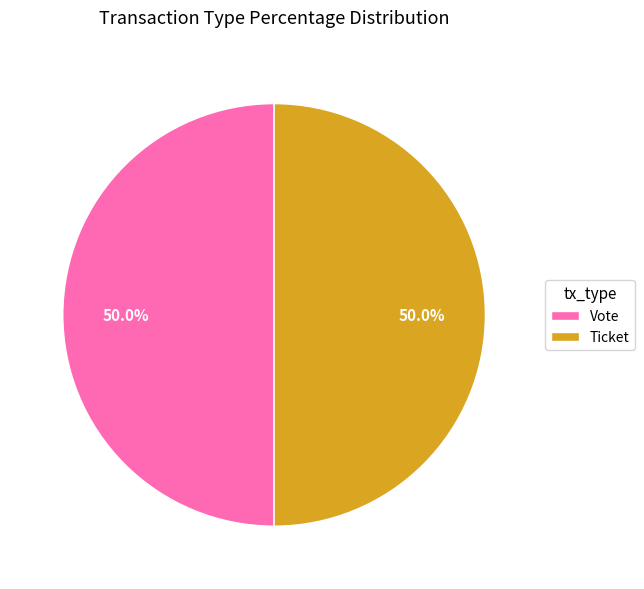

Do Vote and Ticket together represent more than half of the pie?

Yes